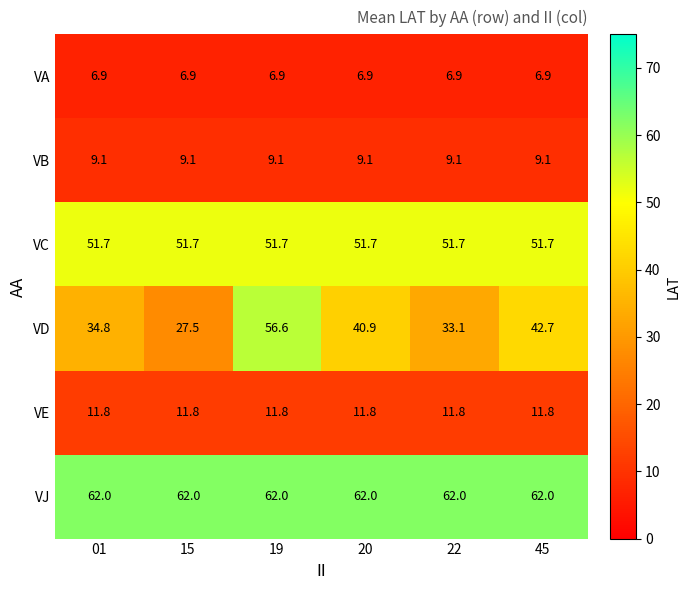

List the series in order of their peak value, highest first.

VJ, VD, VC, VE, VB, VA